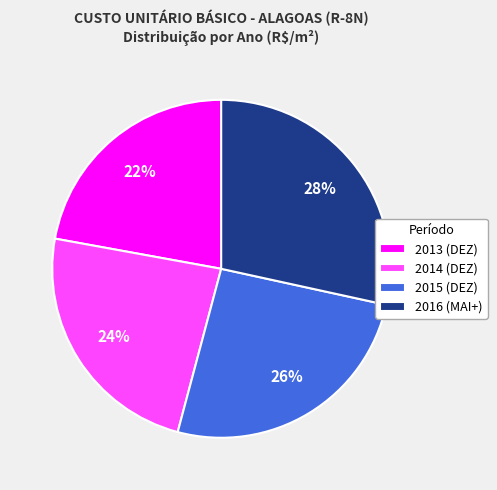

Combined, do 2016 (MAI+) and 2014 (DEZ) account for over 50%?

Yes